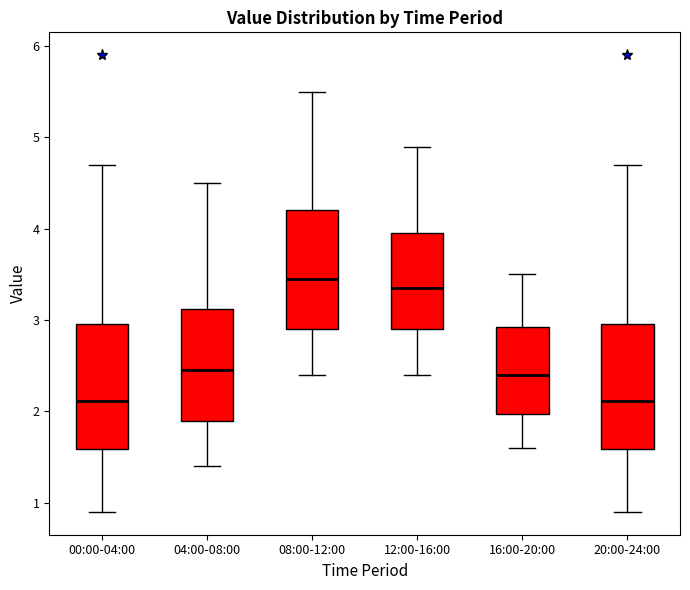

Which box's median line is the highest?

08:00-12:00